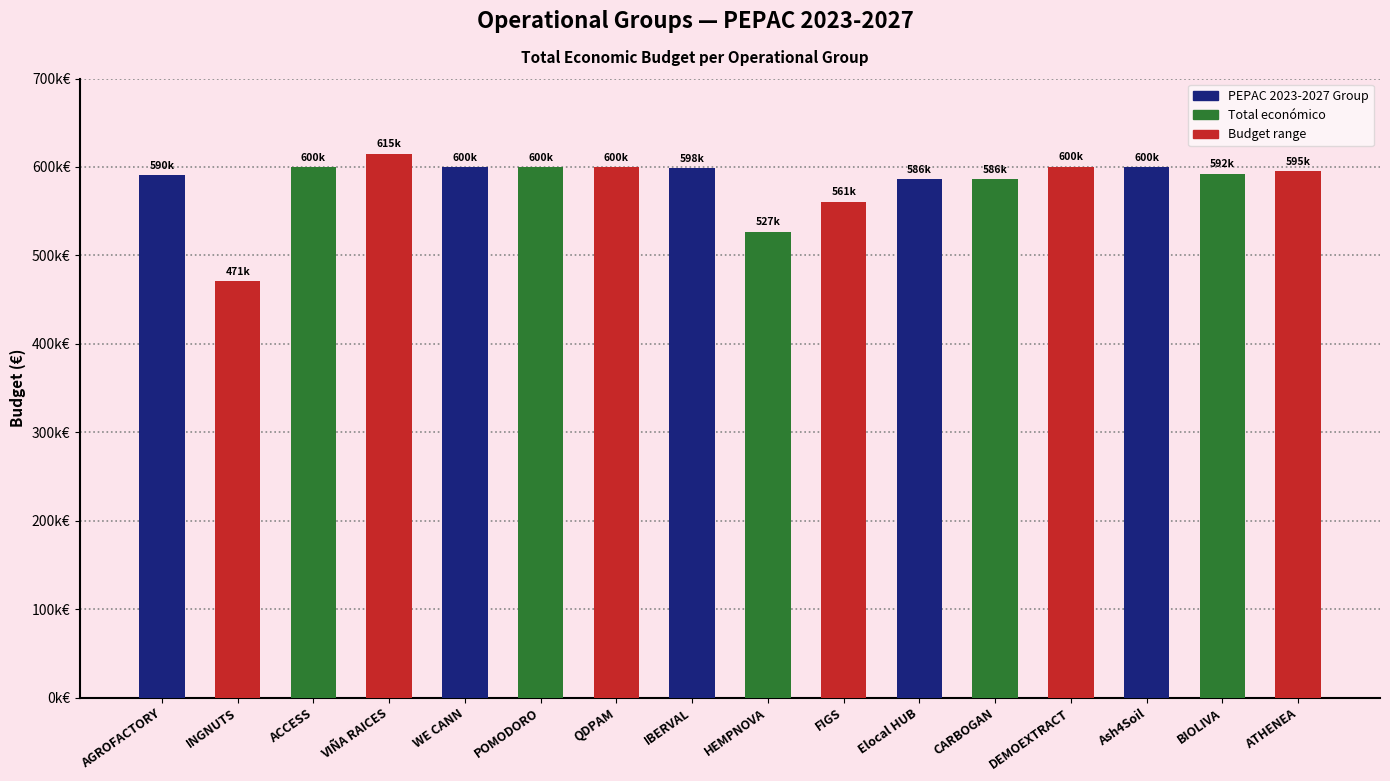

Are the bars grouped side by side (vs. stacked)?

No